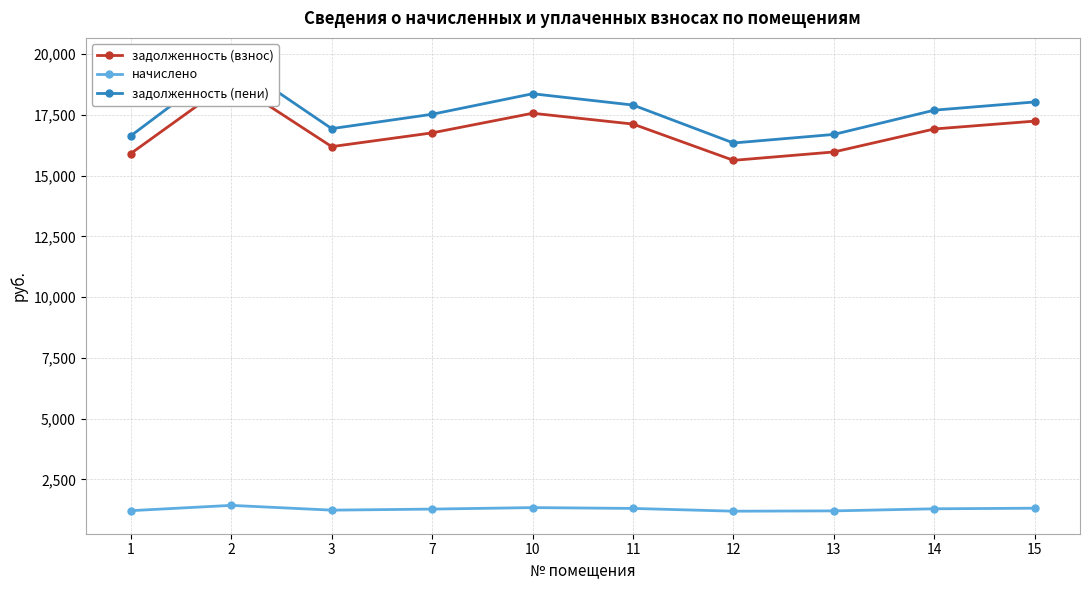

Reading right to left, extract all data points from this chart.

задолженность (взнос): 15=17244.4	14=16921.0	13=15974.6	12=15629.0	11=17122.3	10=17567.7	7=16760.0	3=16193.9	2=18883.5	1=15910.9
начислено: 15=1310.5	14=1285.9	13=1200.0	12=1187.7	11=1301.2	10=1335.1	7=1273.7	3=1230.7	2=1427.1	1=1209.2
задолженность (пени): 15=18032.8	14=17694.7	13=16696.6	12=16343.6	11=17905.2	10=18370.9	7=17526.3	3=16934.3	2=19742.1	1=16638.3